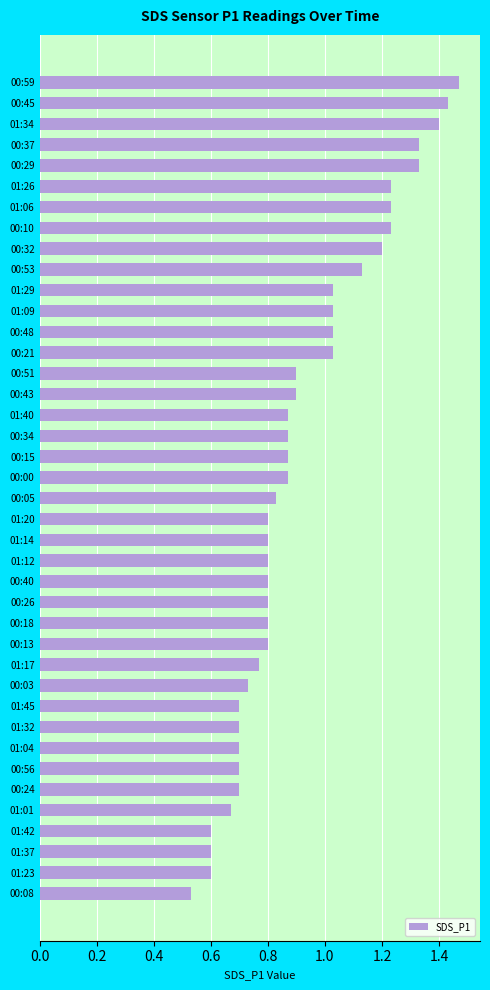

What is the sum of all values?

36.8